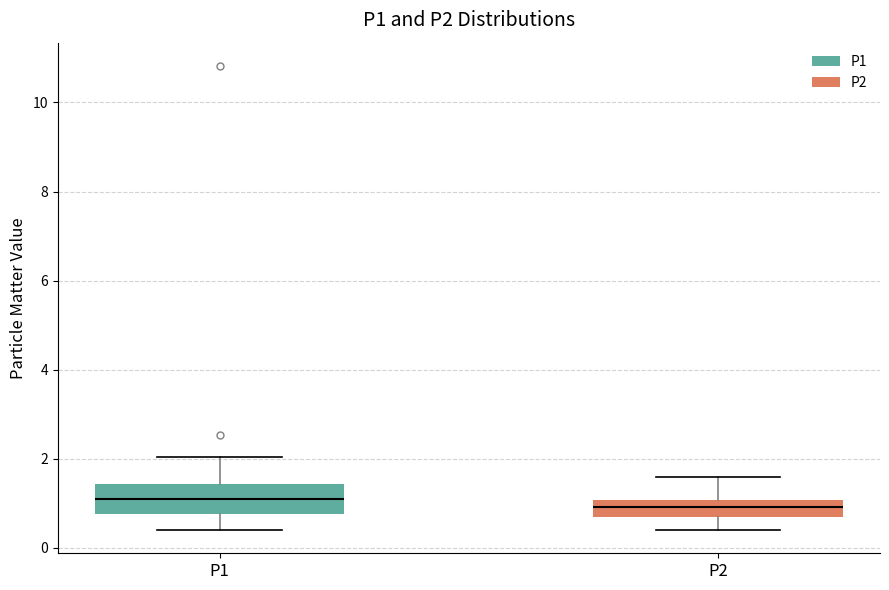

Reading left to right, transcribe this box plot: for each box, give where its median line is, the range the box spans, and where its two whiskers end, as read against the y-axis. The values are not printed on the chart, so give them approximately, as read against the axis.

P1: median 1.2, box 0.8 to 1.4, whiskers 0.4 to 2.0
P2: median 1.0 (inside the box), box 0.8 to 1.0, whiskers 0.4 to 1.6